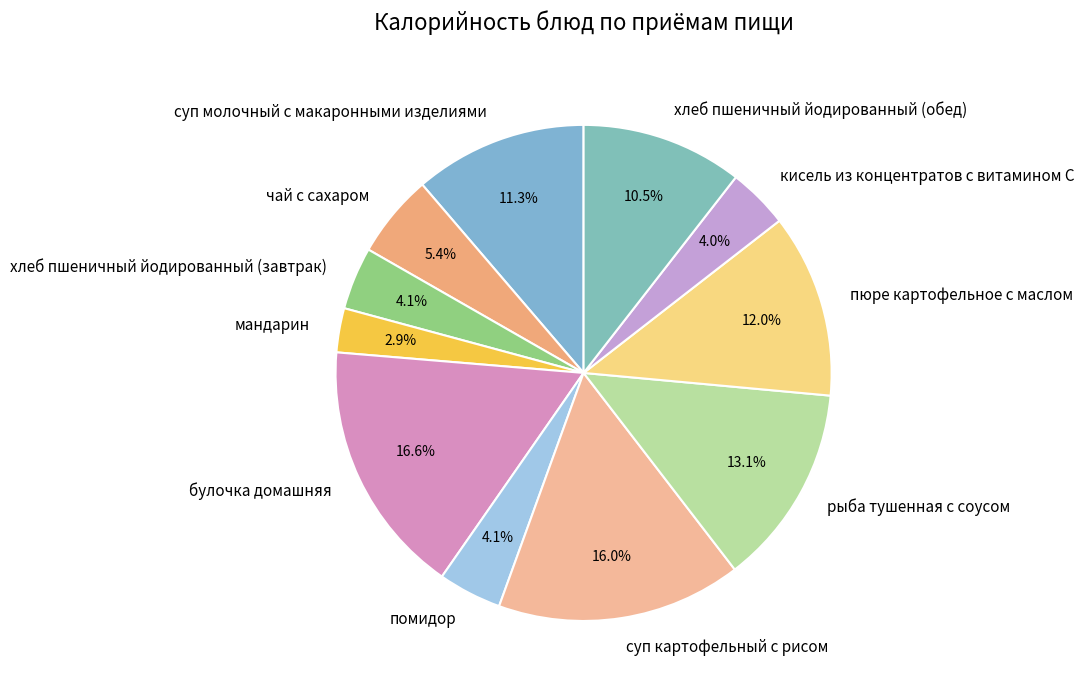

Which has a higher value, мандарин or булочка домашняя?

булочка домашняя